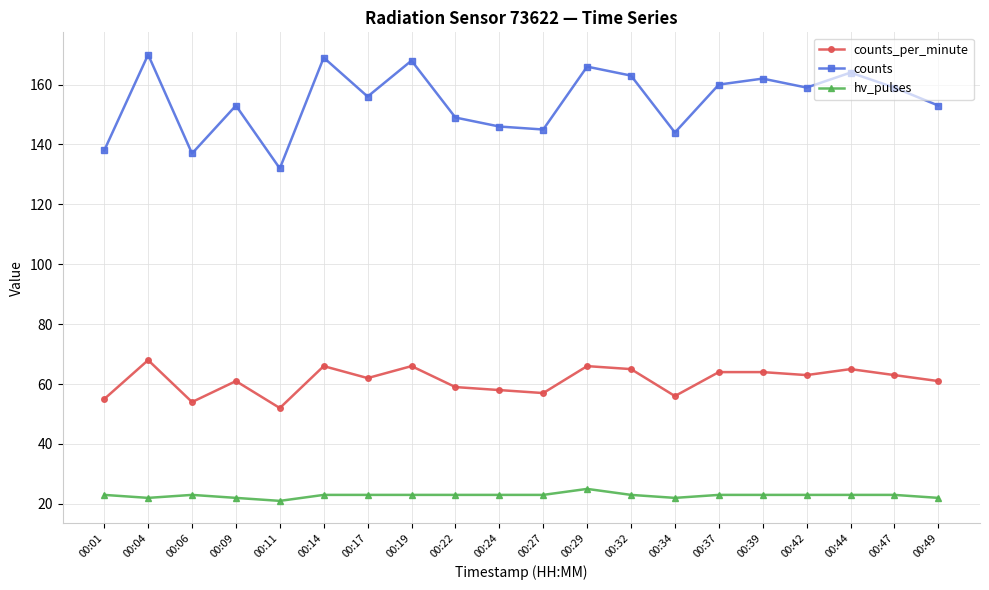

At which label does counts_per_minute reach its peak?

00:04